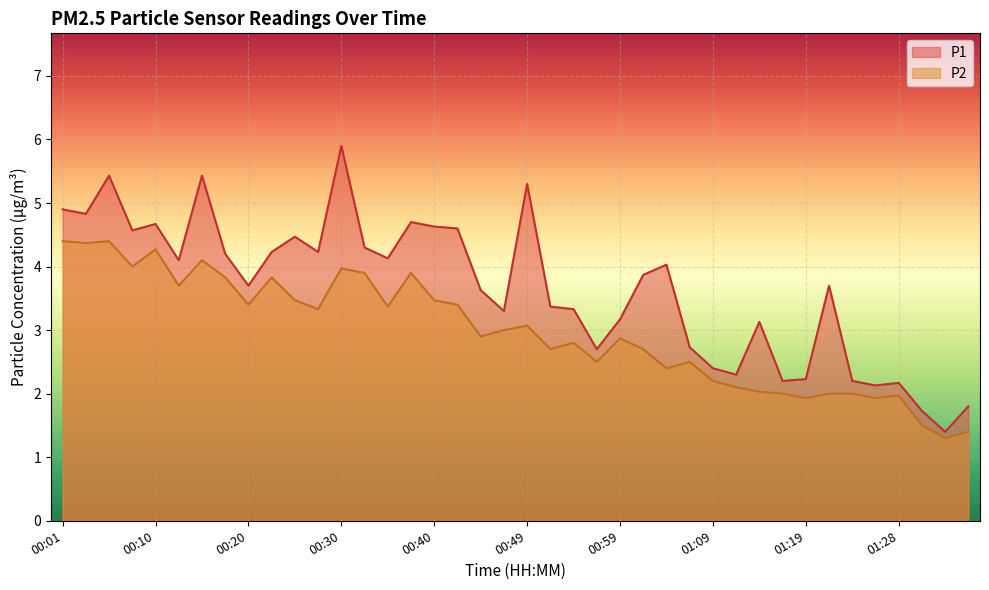

Is it true that P2 equals 2.7 at 00:52?

True